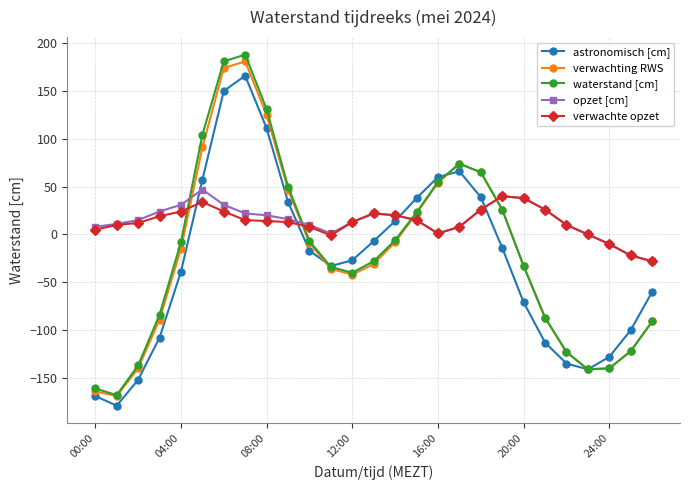

How many intersections are there between verwachte opzet and verwachting RWS?

4